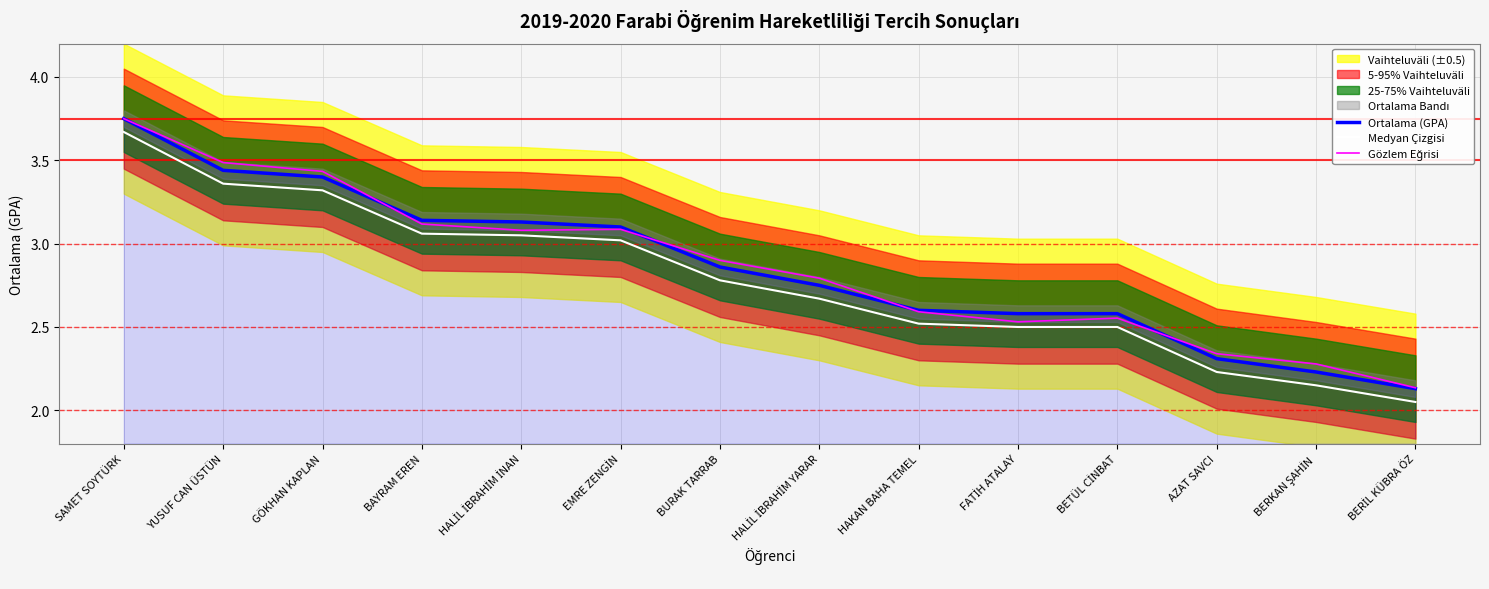

Does the chart display data point markers on the line(s)?

No